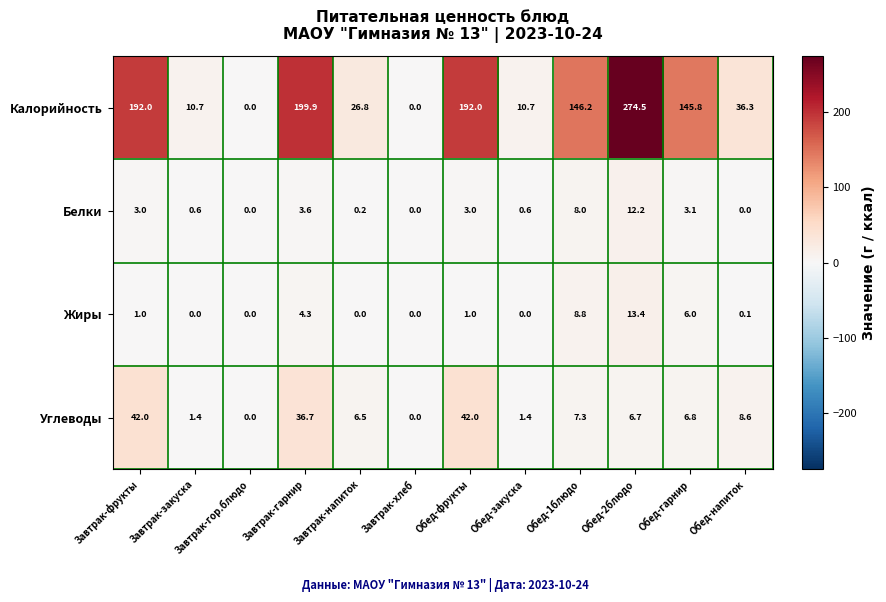

How many data points in Калорийность are above 145?

6